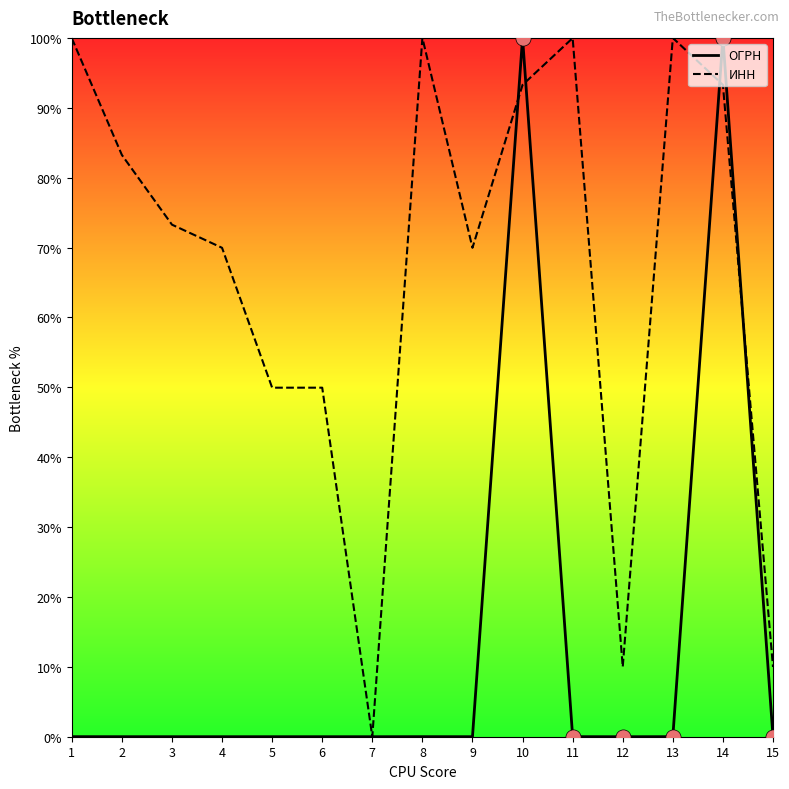

Which series changed the most between 1 and 6?

ИНН